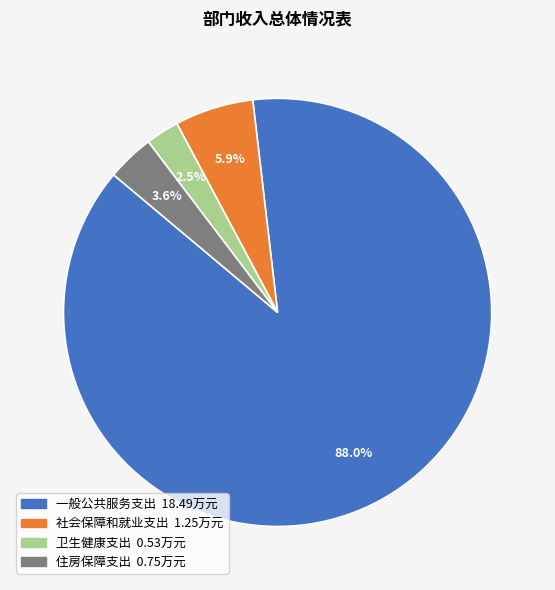

What is the majority slice?

一般公共服务支出